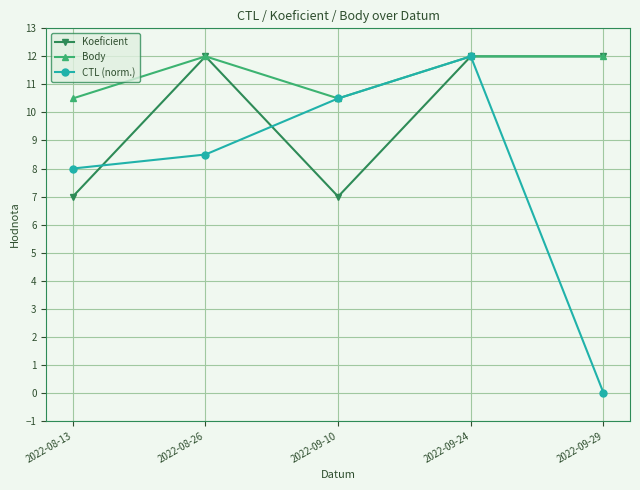

What is the difference between the highest and lowest values at 2022-09-10?

3.5